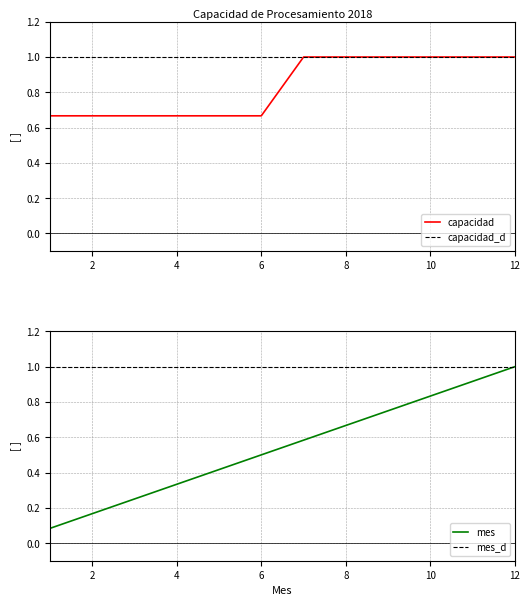

The value of capacidad at 8 is 0.4. True or false?

False